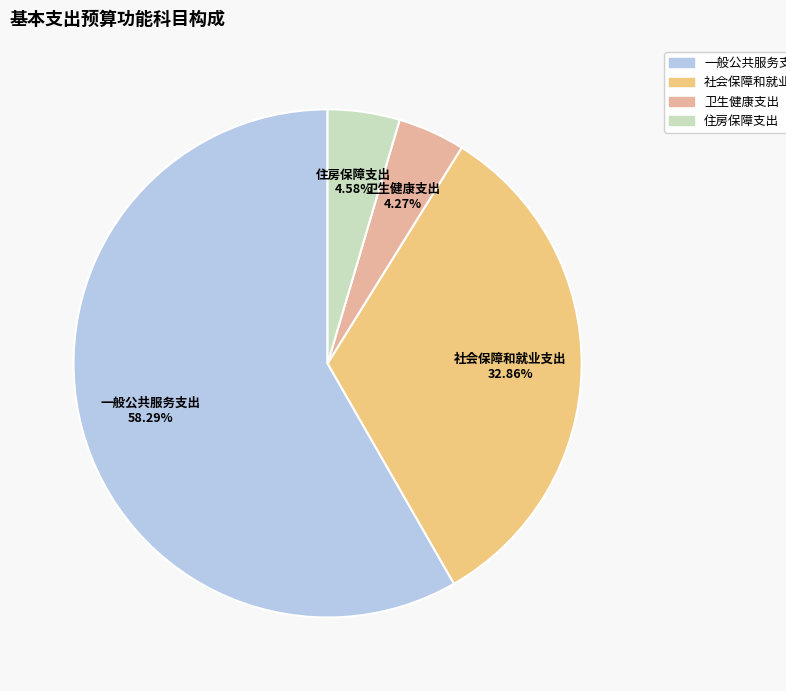

To the nearest percent, what is the difference between the largest and smallest slice percentages?

54%